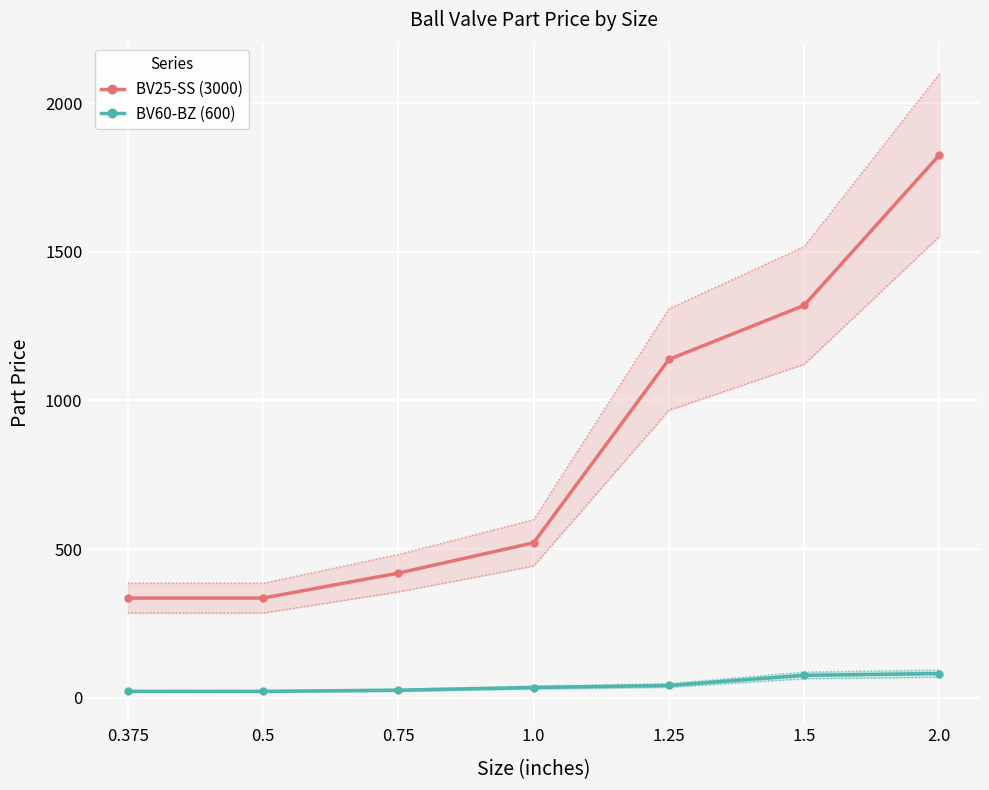

True or false: BV60-BZ (600) and BV25-SS (3000) intersect in this chart.

False